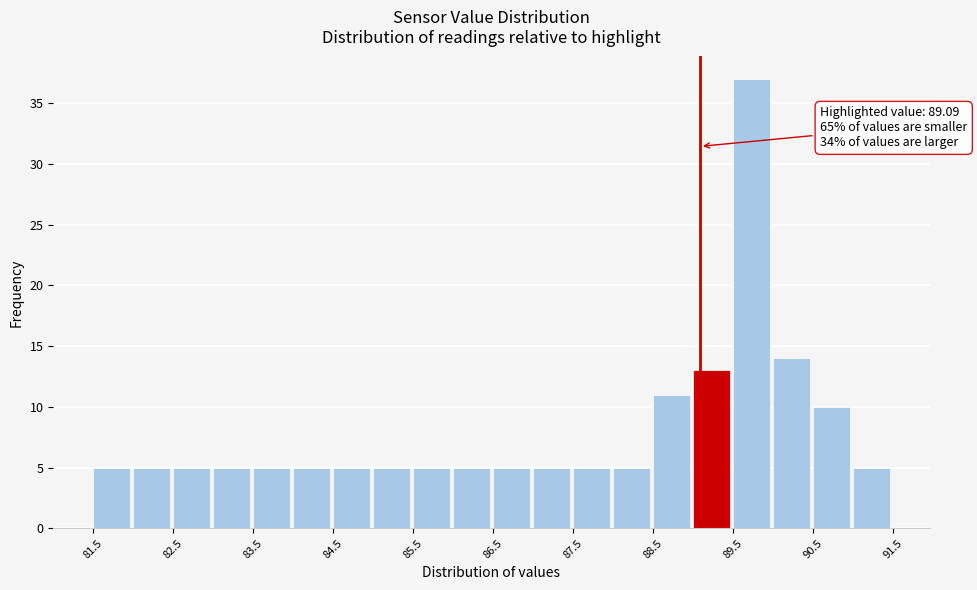

Which range on the x-axis has the tallest bar?

89.5 to 90.0